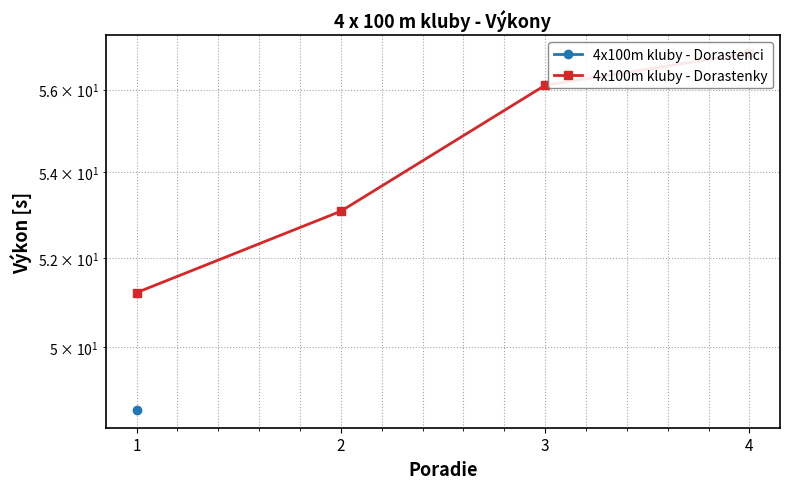

What is the ratio of the value at 1 to the value at 2?

1.0